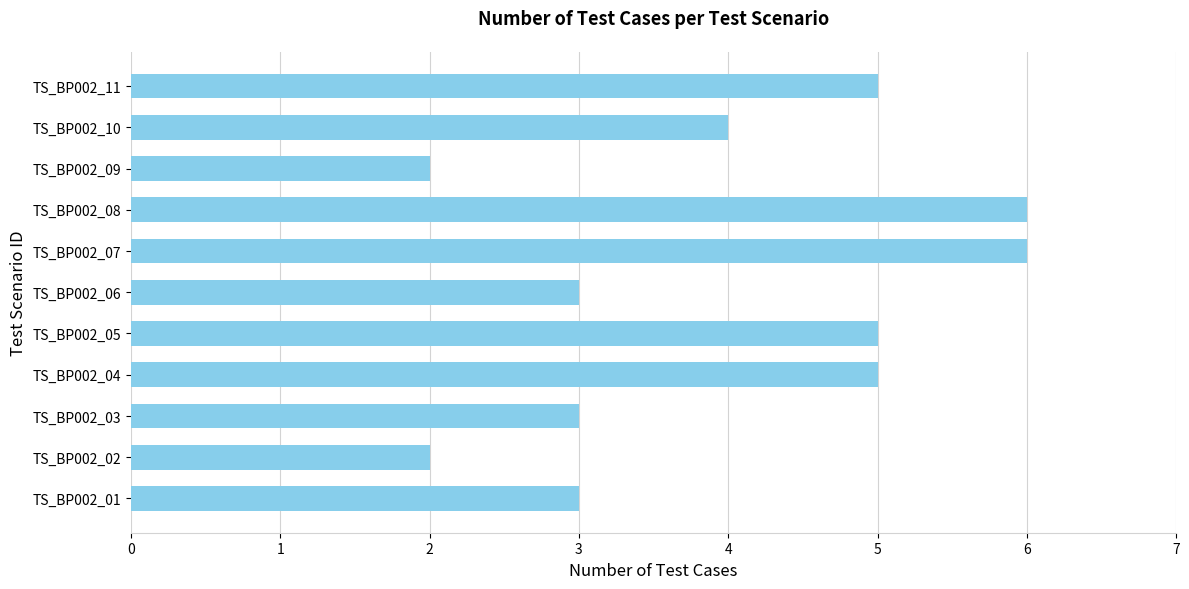

Is it true that the value at TS_BP002_03 is 3?

True